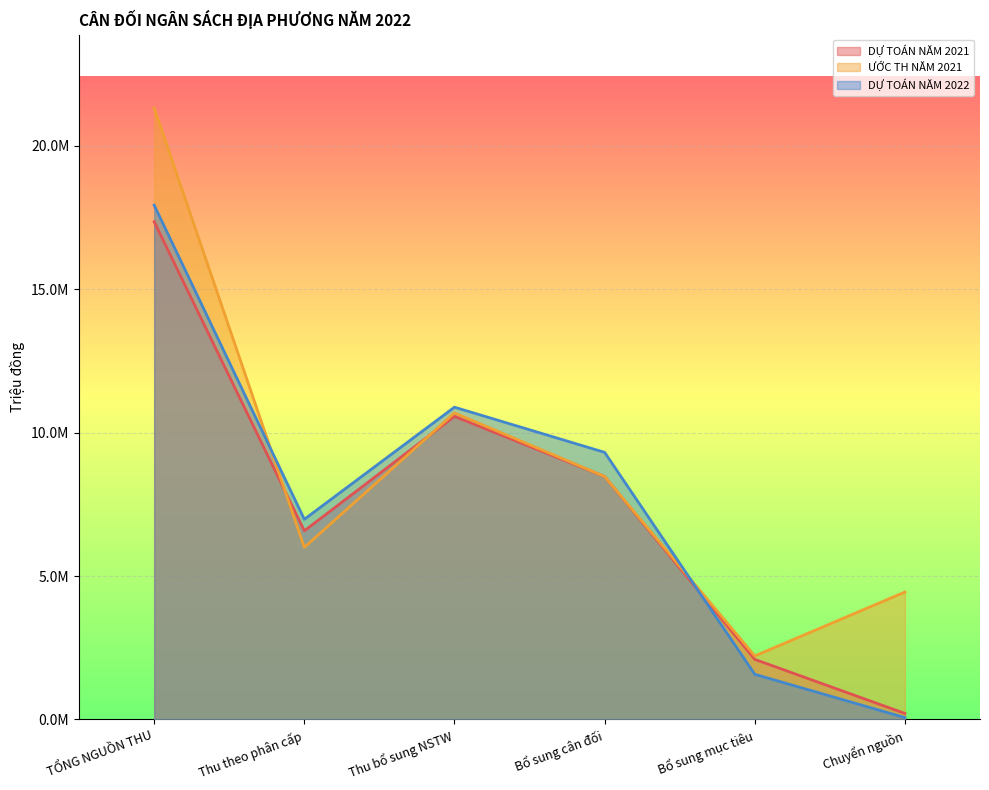

Reading left to right, what are all the values shown in this chart?

DỰ TOÁN NĂM 2021: 17357093	6578100	10568993	8473654	2095339	210000
ƯỚC TH NĂM 2021: 21323723	6001020	10689332	8473654	2215678	4443910
DỰ TOÁN NĂM 2022: 17933959	6980000	10889393	9314782	1574611	64566